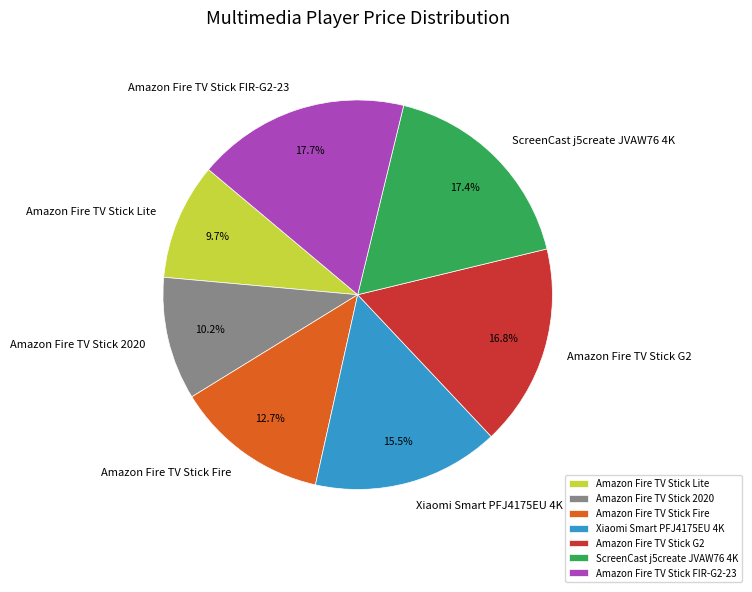

What percentage is the Amazon Fire TV Stick Lite slice, to the nearest percent?

10%